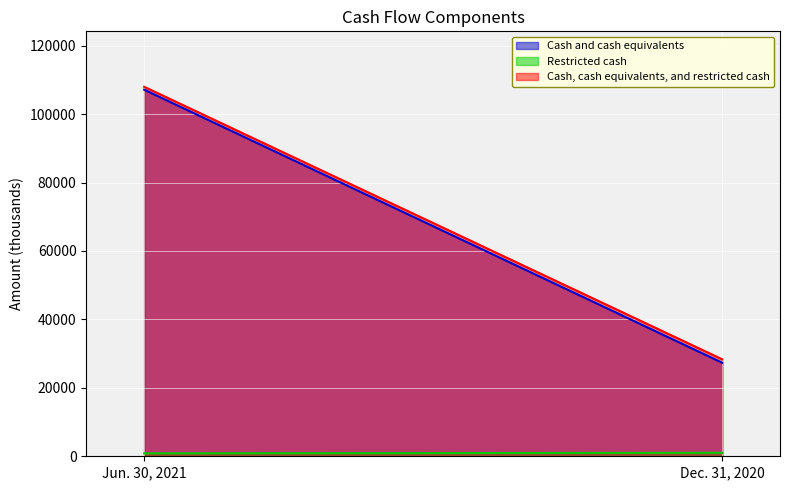

What is the value of the Cash and cash equivalents point at the 2nd from the left?

27344